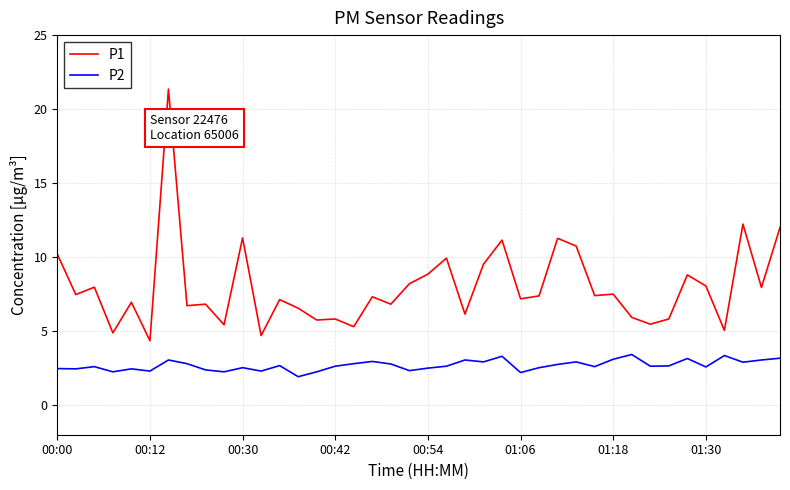

What is the minimum value for P2?

1.9